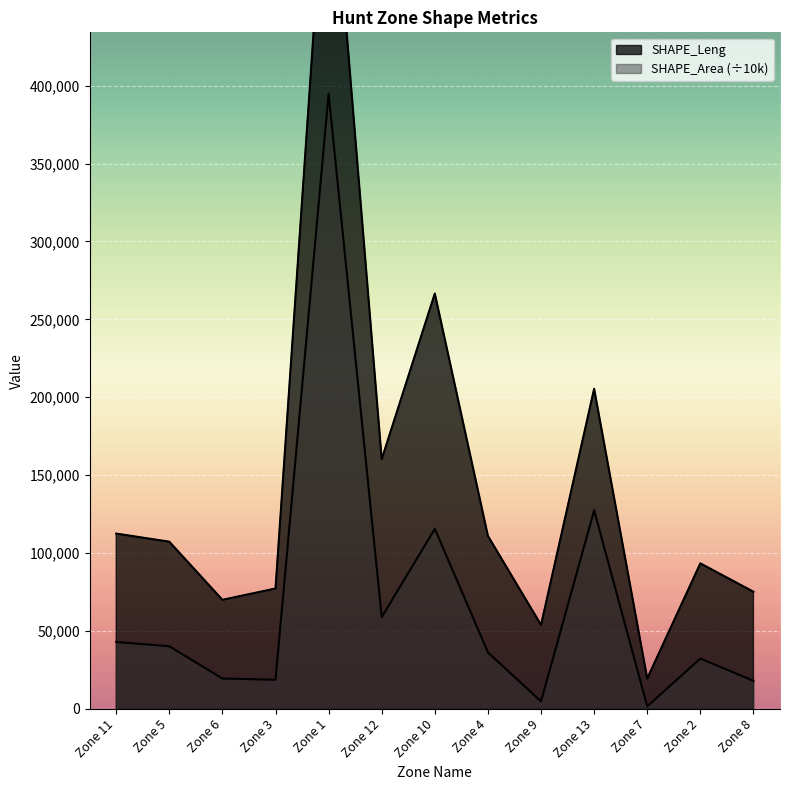

True or false: SHAPE_Leng and SHAPE_Area cross at least once.

False